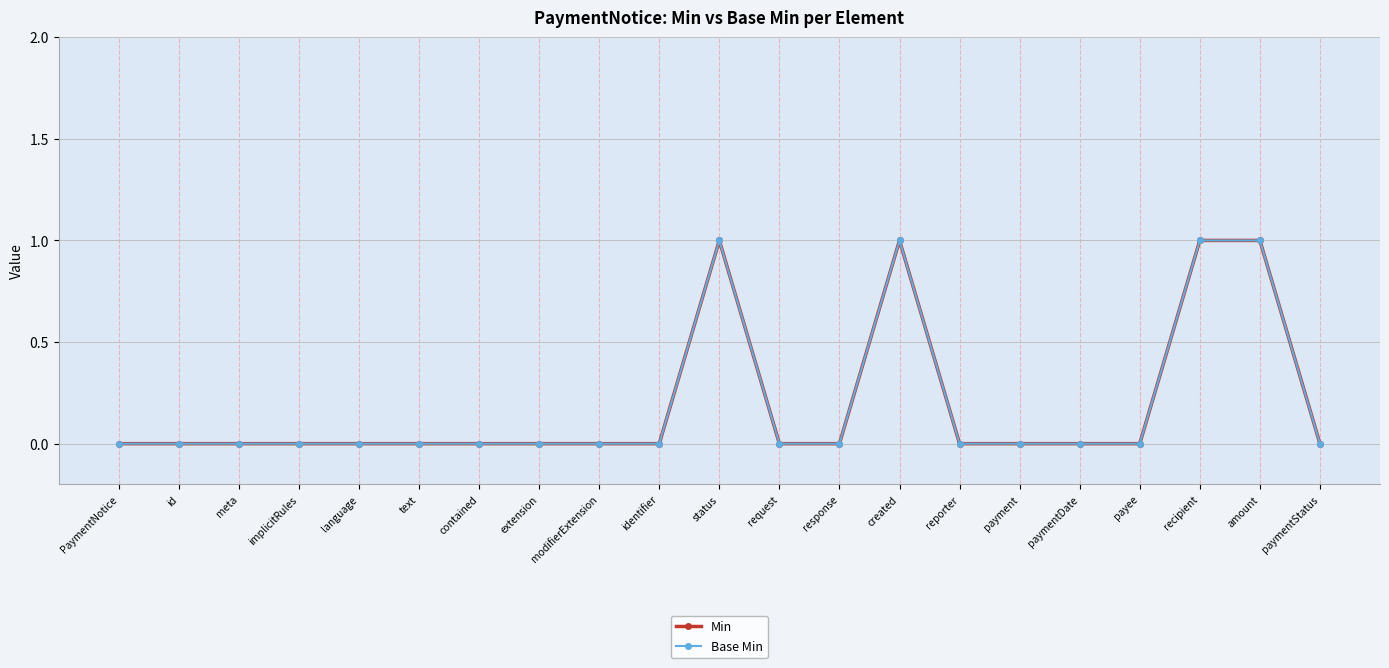

What is the label of the 18th point from the right?

implicitRules